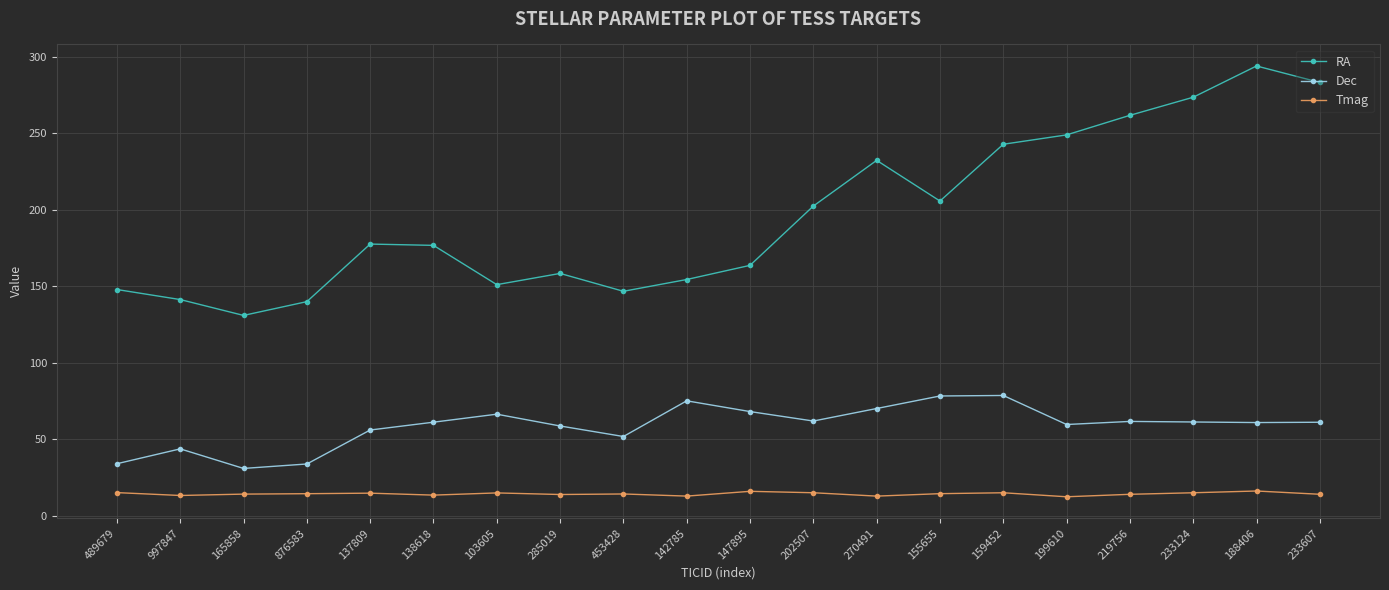

Rank the series at 188406 from lowest to highest value.

Tmag, Dec, RA